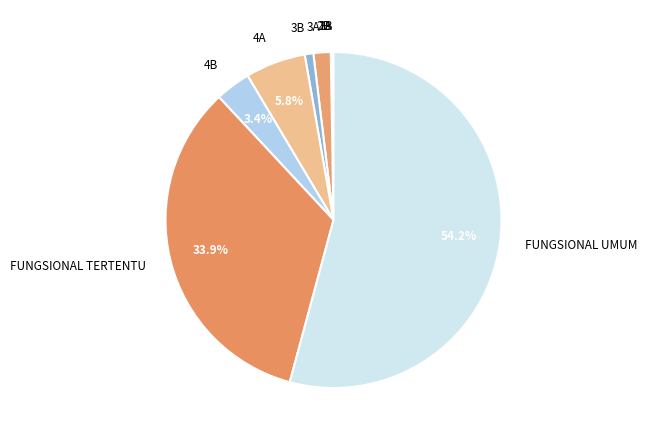

Which category has the biggest portion of the pie?

FUNGSIONAL UMUM